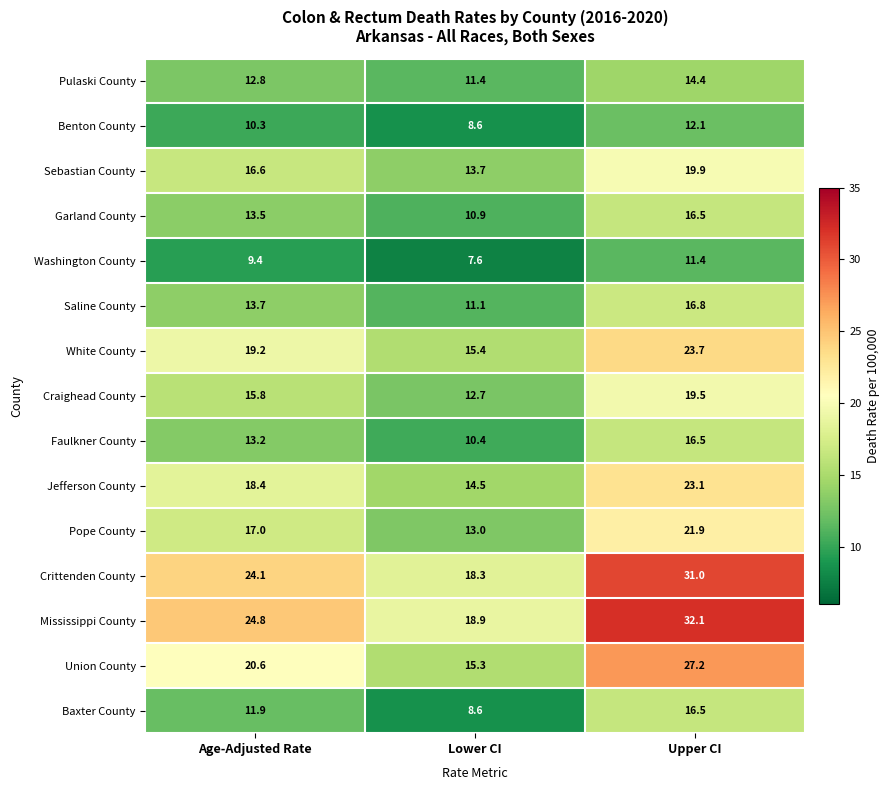

The Craighead County series shows 15.8 at Age-Adjusted Rate. True or false?

True